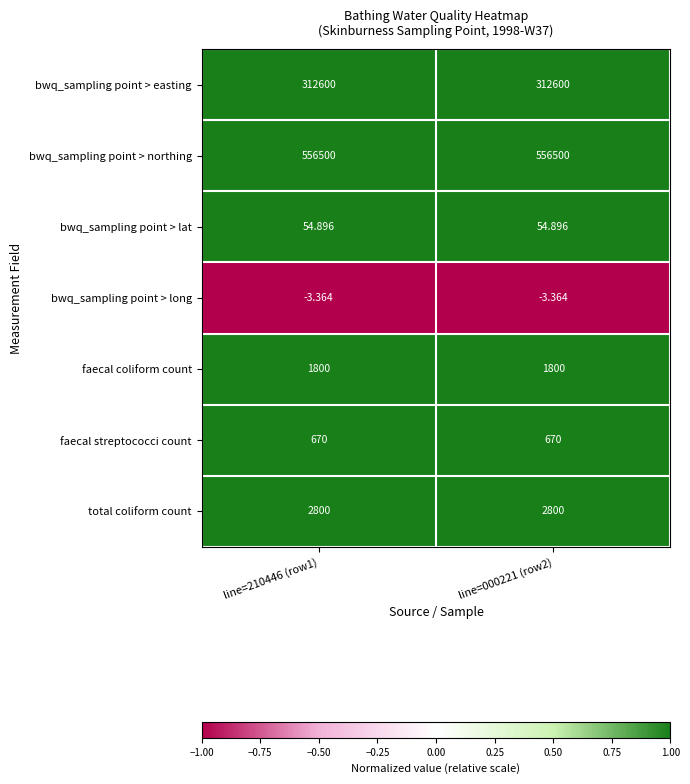

Is the value of bwq_sampling point > long at line=210446 (row1) greater than the value of bwq_sampling point > lat at line=000221 (row2)?

No